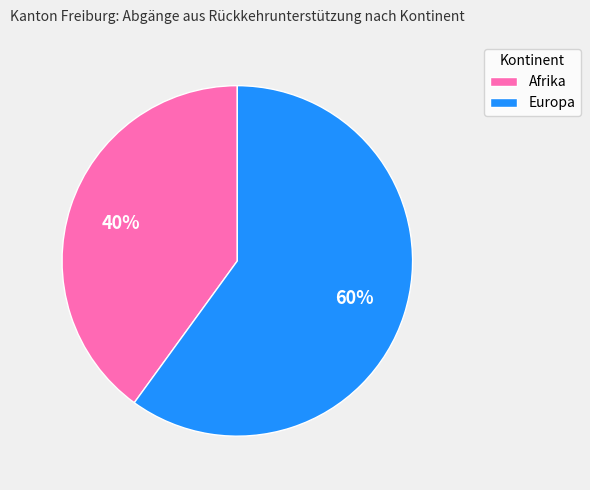

Rank the categories by value from lowest to highest.

Afrika, Europa